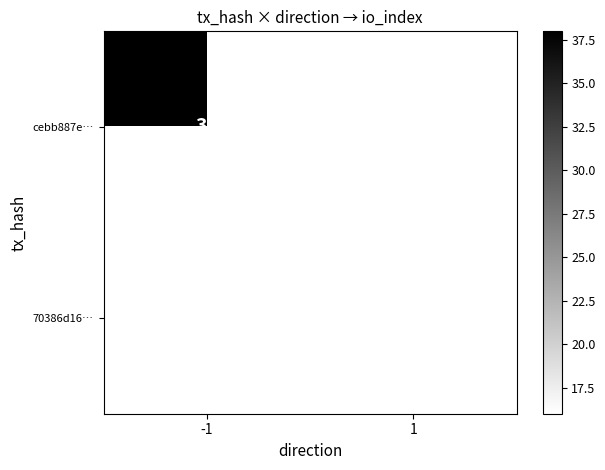

Is the value of cebb887e… at -1 greater than the value of 70386d16… at 1?

Yes